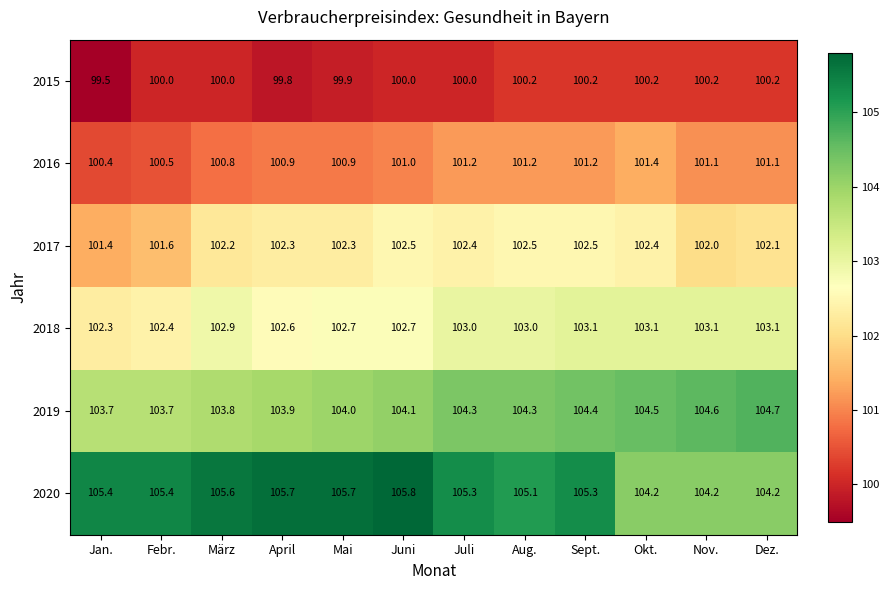

Between April and Okt., which series saw the biggest shift?

2020